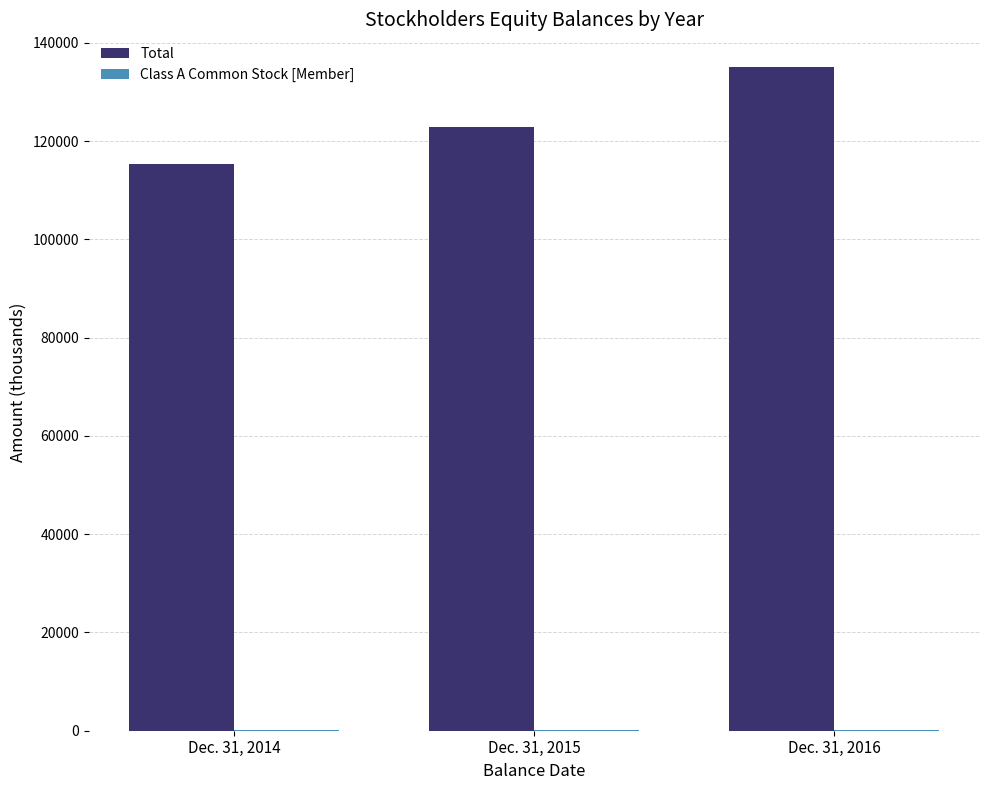

Between Dec. 31, 2014 and Dec. 31, 2015, which series saw the biggest shift?

Total